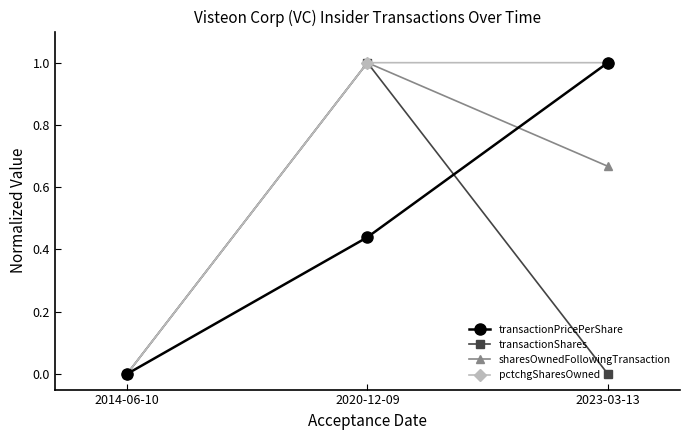

Is it true that transactionPricePerShare equals 0.1 at 2020-12-09?

False